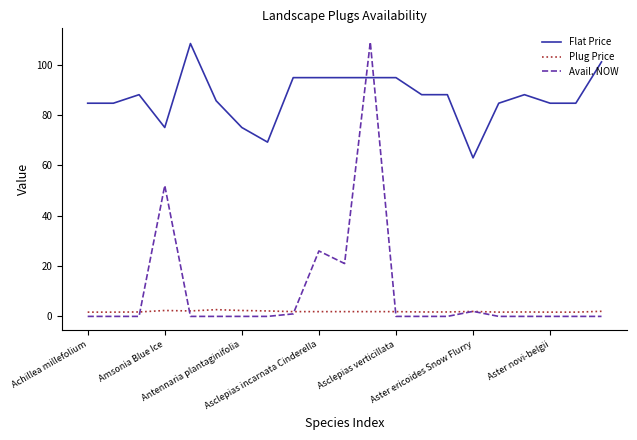

True or false: Flat Price and Avail. NOW cross at least once.

True